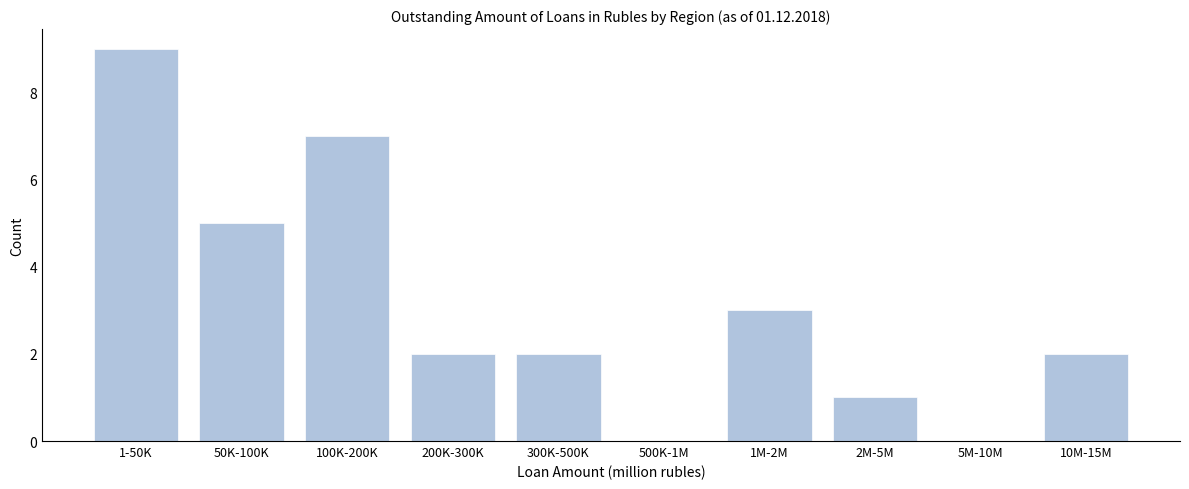

Reading right to left, list all the values displayed in this chart.

10M-15M=2	5M-10M=0	2M-5M=1	1M-2M=3	500K-1M=0	300K-500K=2	200K-300K=2	100K-200K=7	50K-100K=5	1-50K=9